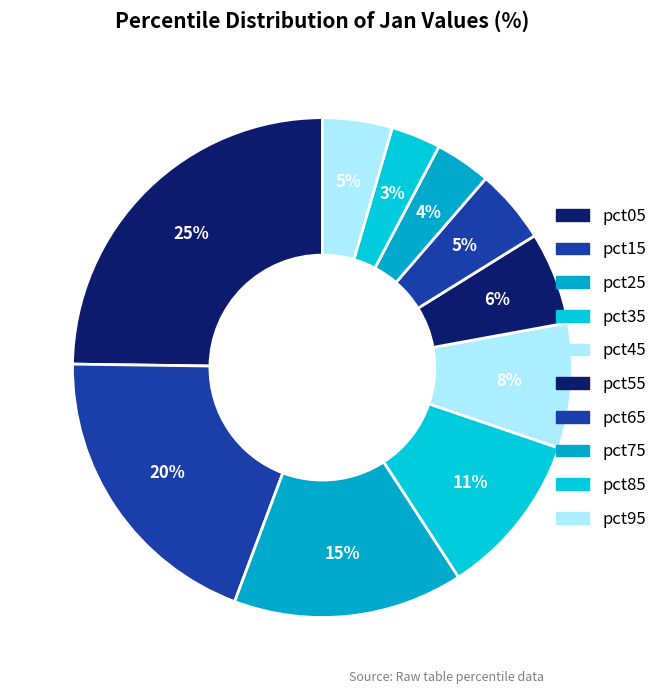

How many slices are in this pie chart?

10